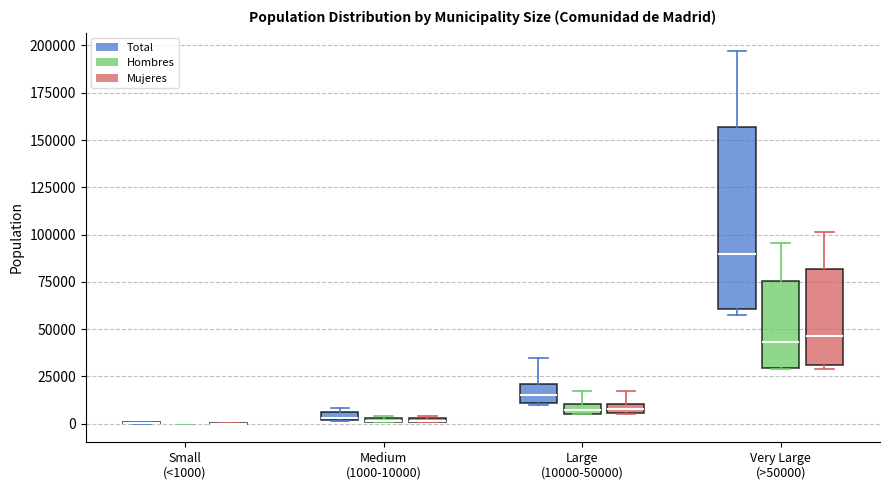

Which box is the tallest, from its lower edge to its upper edge?

Very Large (>50000) (Total)